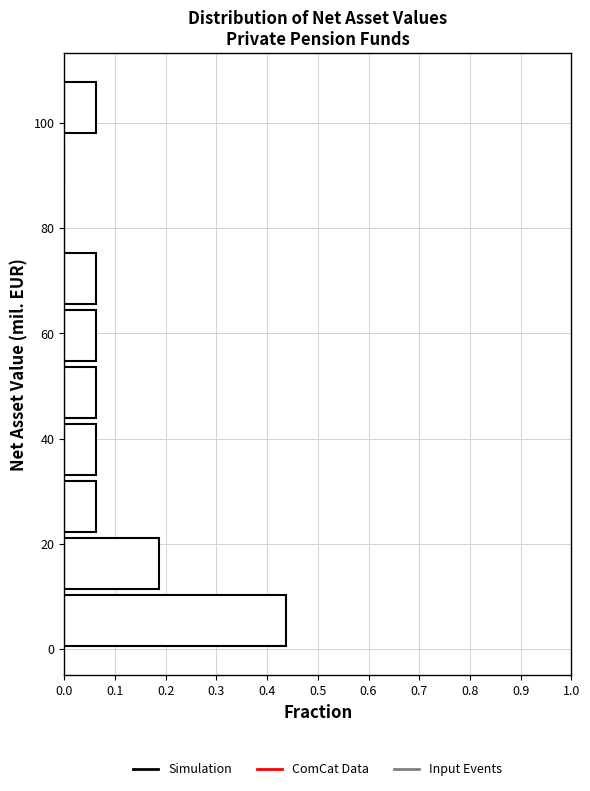

Reading bottom to top, list every bar in this chart as the range it spans on the y-axis followed by its length. Neither the bar edges nor the lengths are printed on the chart, so give them approximately, as read against the axes.

0 to 10: 0.44
10 to 22: 0.19
22 to 32: 0.06
32 to 44: 0.06
44 to 54: 0.06
54 to 66: 0.06
66 to 76: 0.06
76 to 86: 0
86 to 98: 0
98 to 108: 0.06